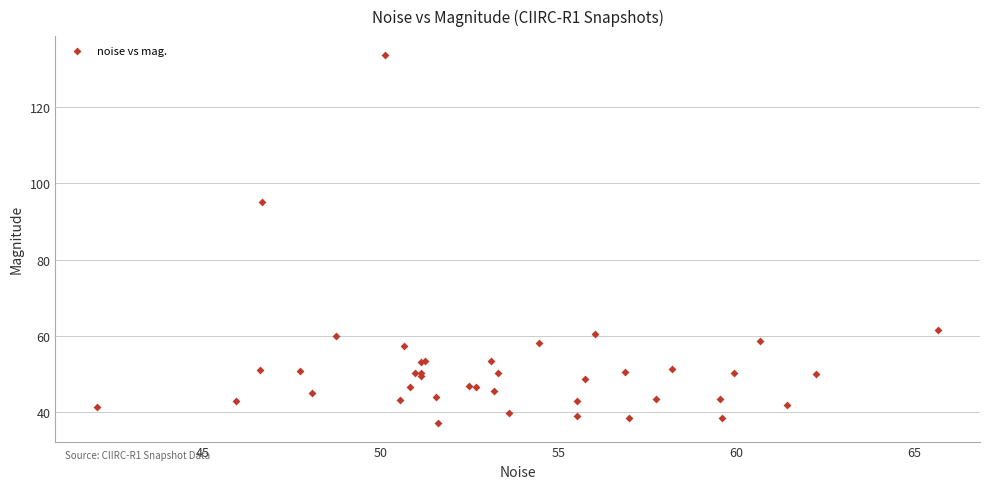

What Y value in the scatter plot is closest to 85?

95.0